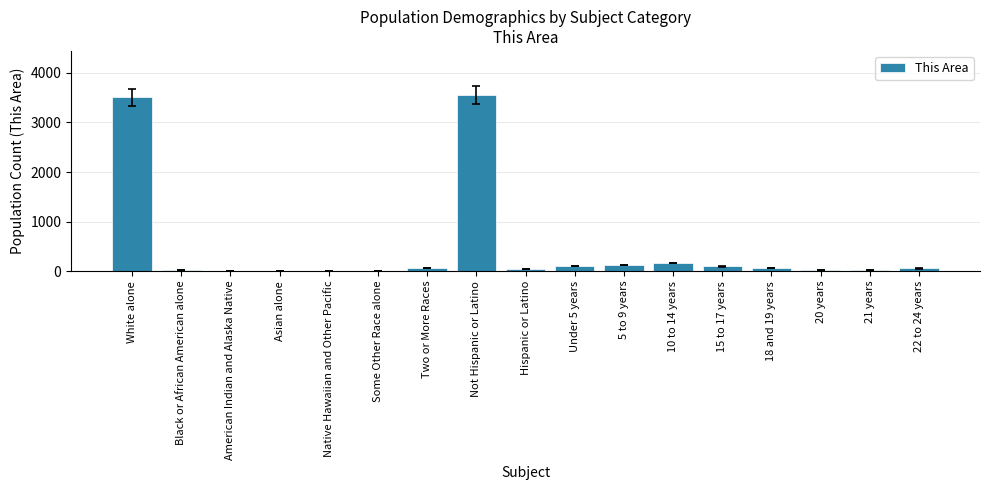

What is the sum of all values?

7864